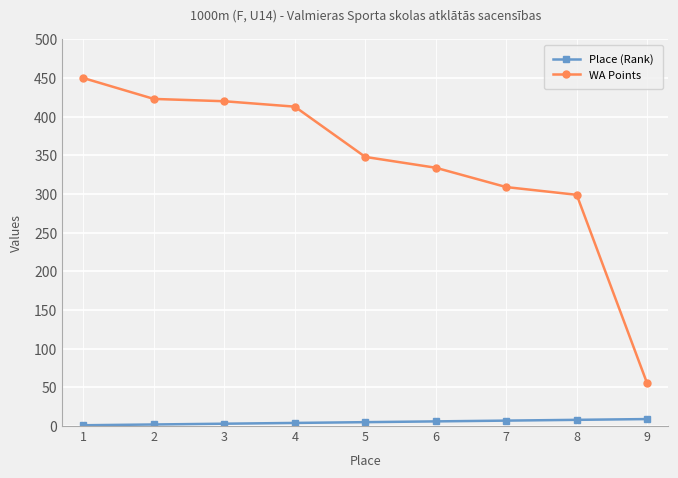

List the series in order of their overall mean, lowest first.

Place (Rank), WA Points